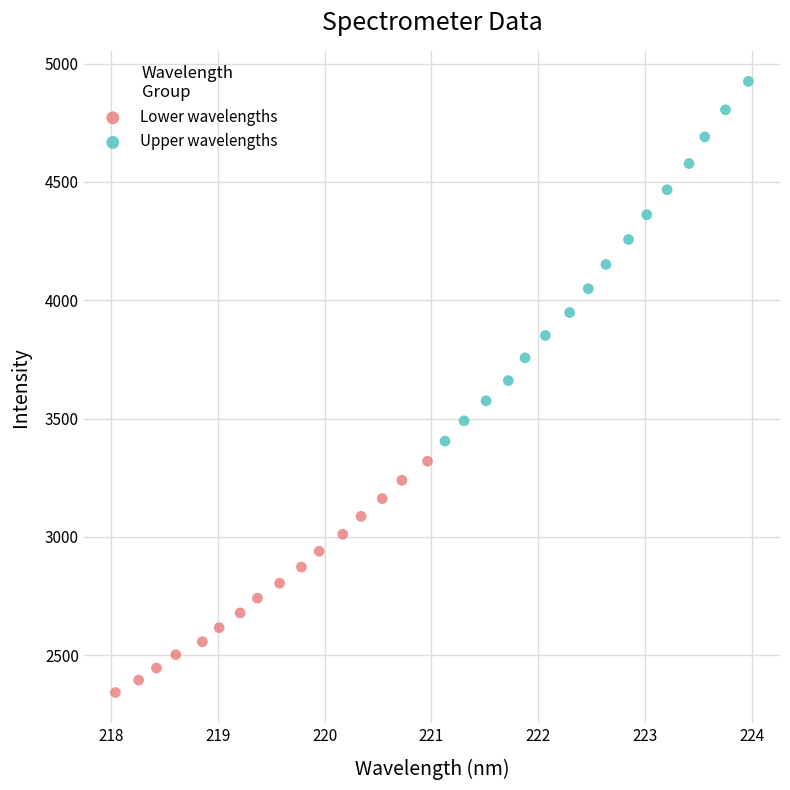

What are all the series names shown in the legend?

Lower wavelengths, Upper wavelengths